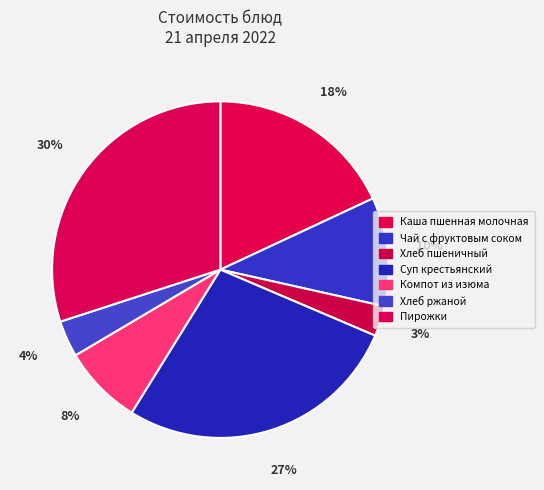

Count the number of slices in the pie.

7